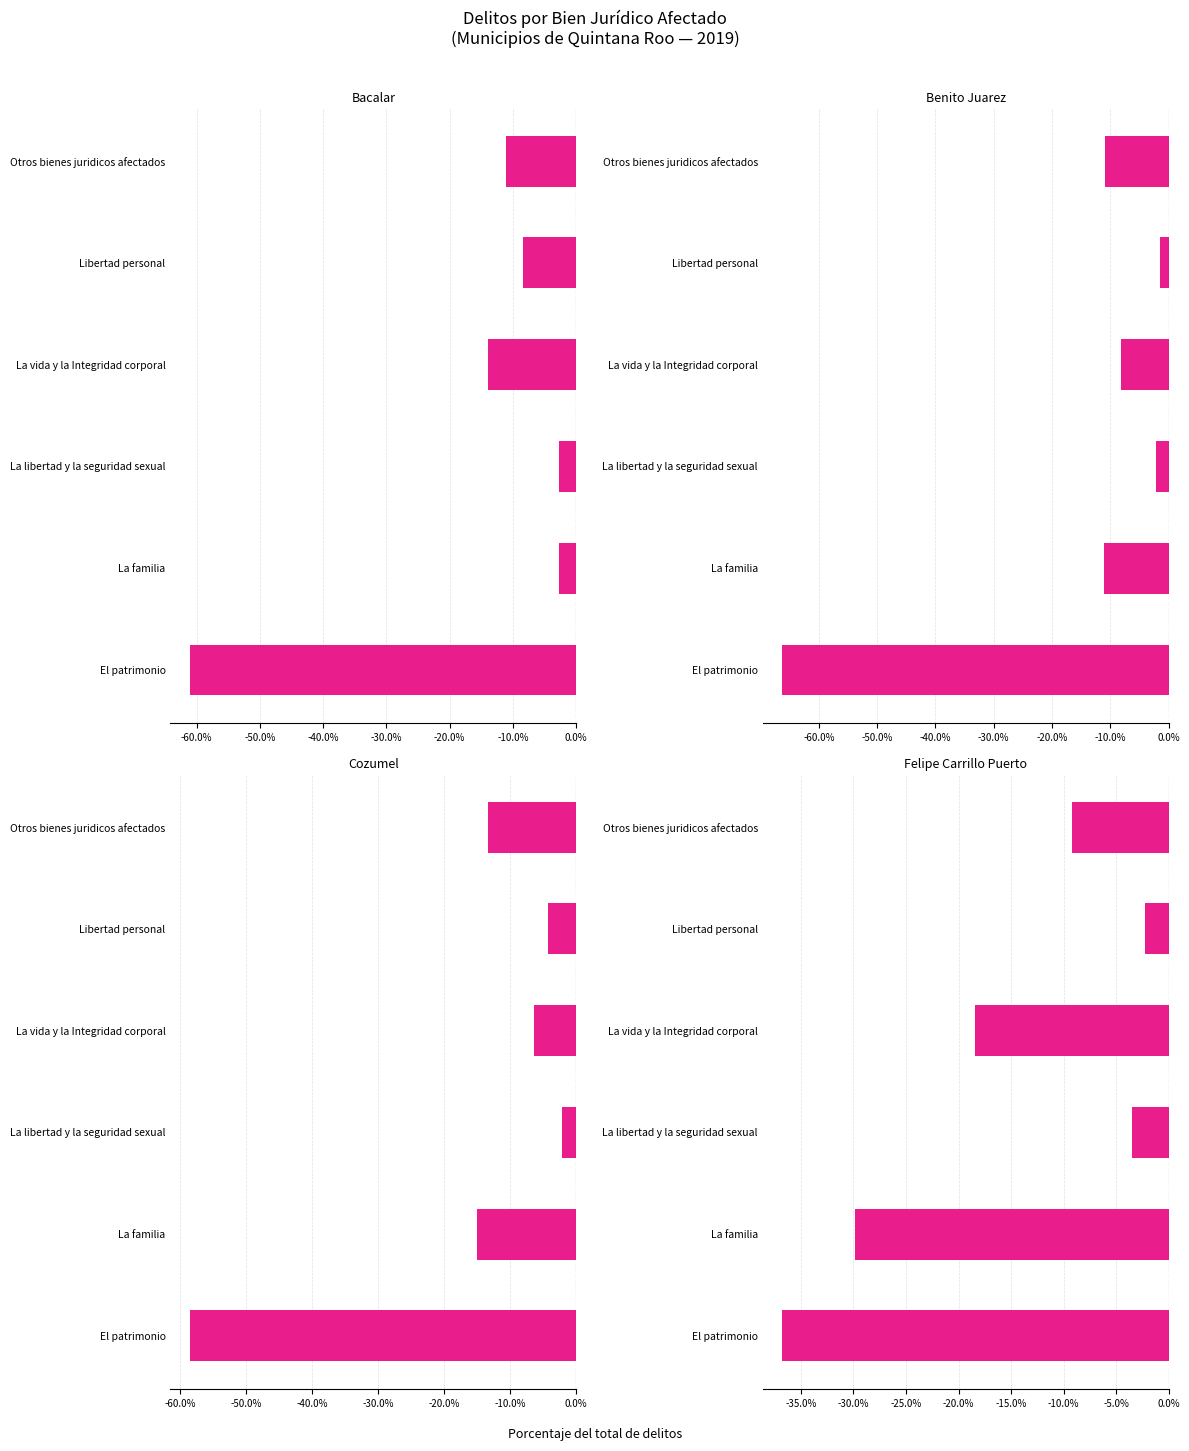

How many data points in Cozumel are less than -6?

4